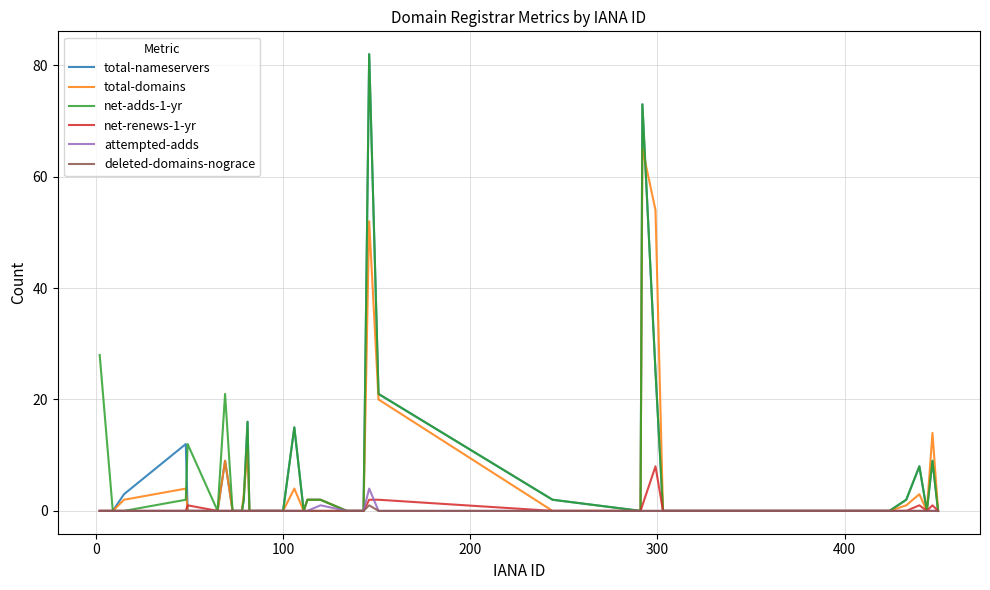

What is the highest value of the net-renews-1-yr series?

8